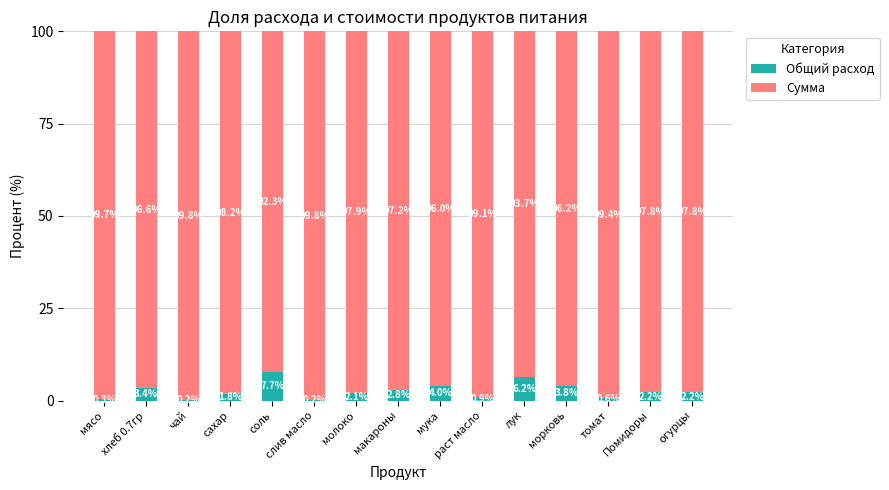

Read the Общий расход value at Помидоры.

2.2